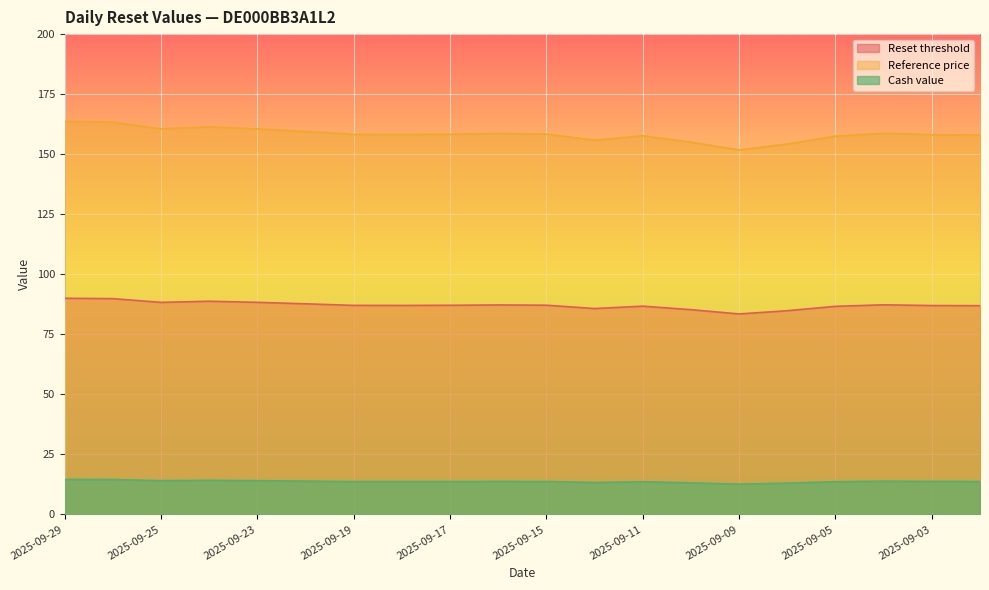

At which label is Cash value closest to 13?

2025-09-08